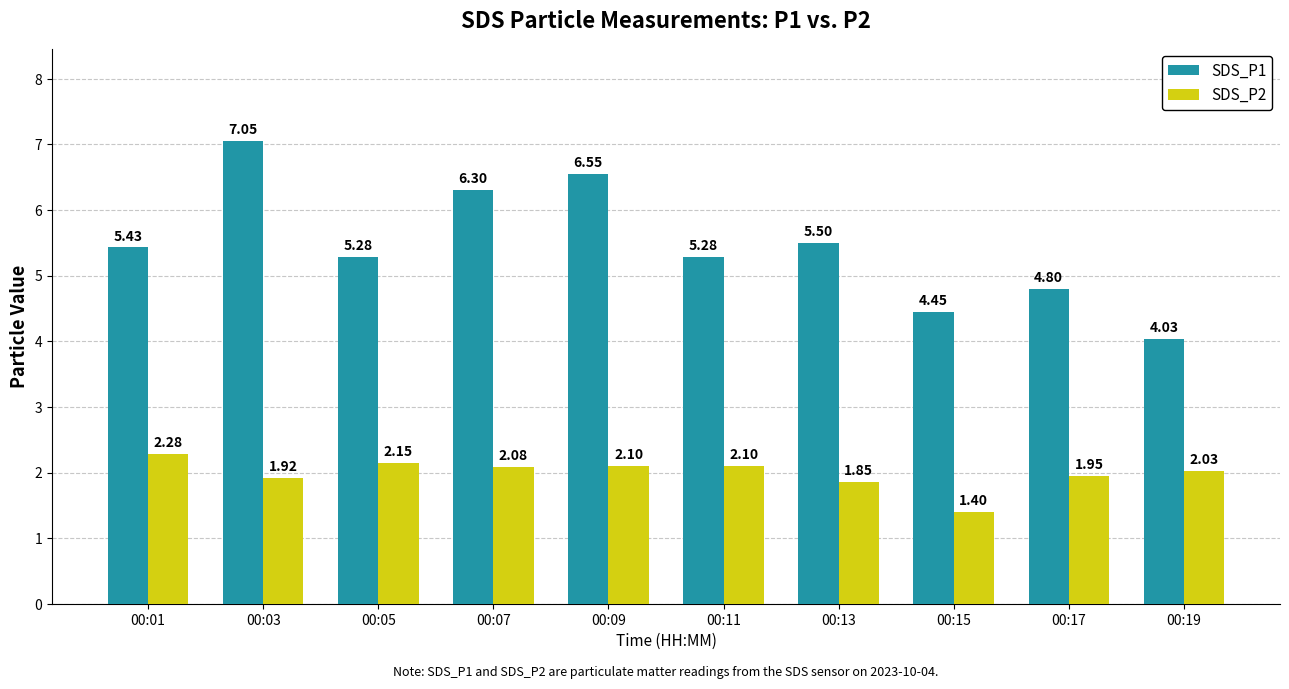

At how many categories does at least one series exceed 3?

10